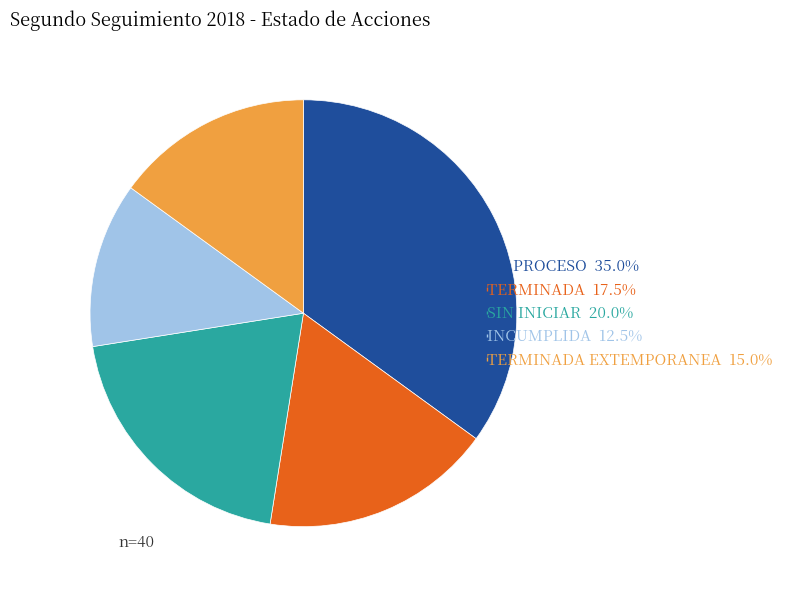

Count the number of slices in the pie.

5